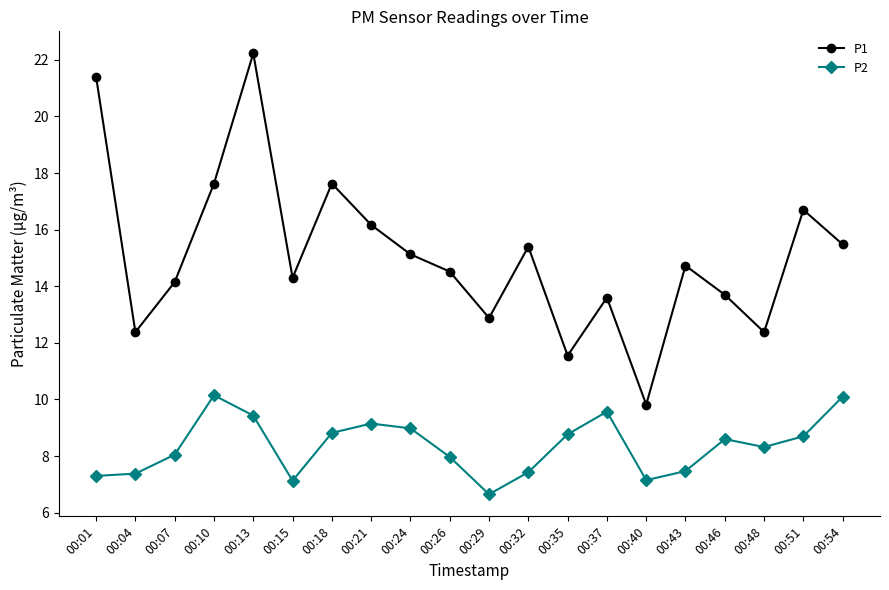

Which series changed the most between 00:35 and 00:40?

P1